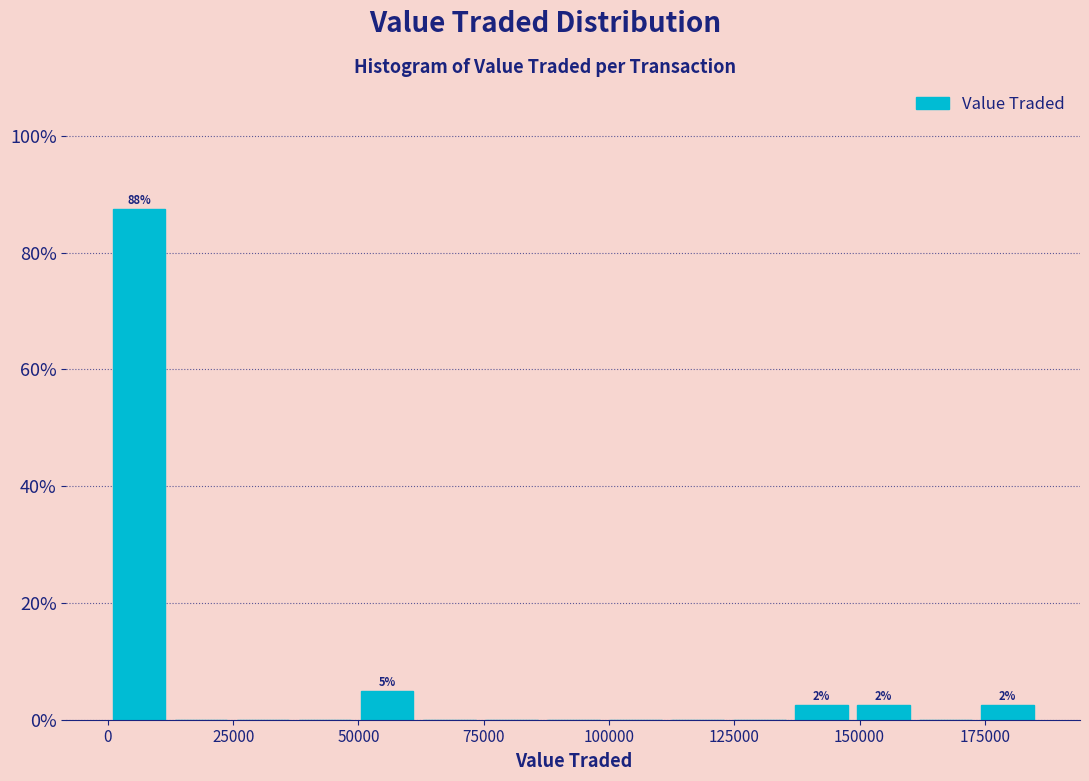

Around what value on the x-axis is the tallest bar? Give the approximate position of its centre, as read against the axis.

5000